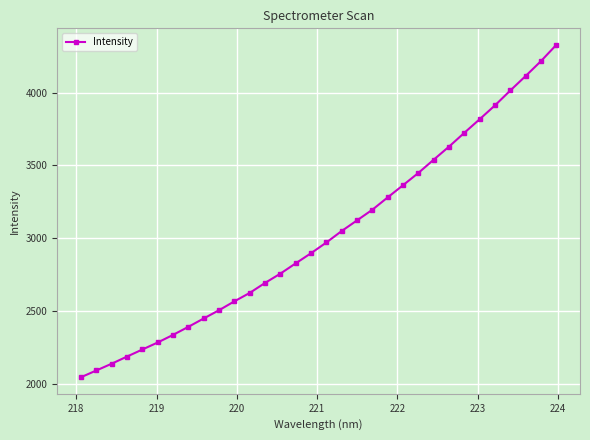

True or false: there are more than 2 points higher than both neighbors.

False